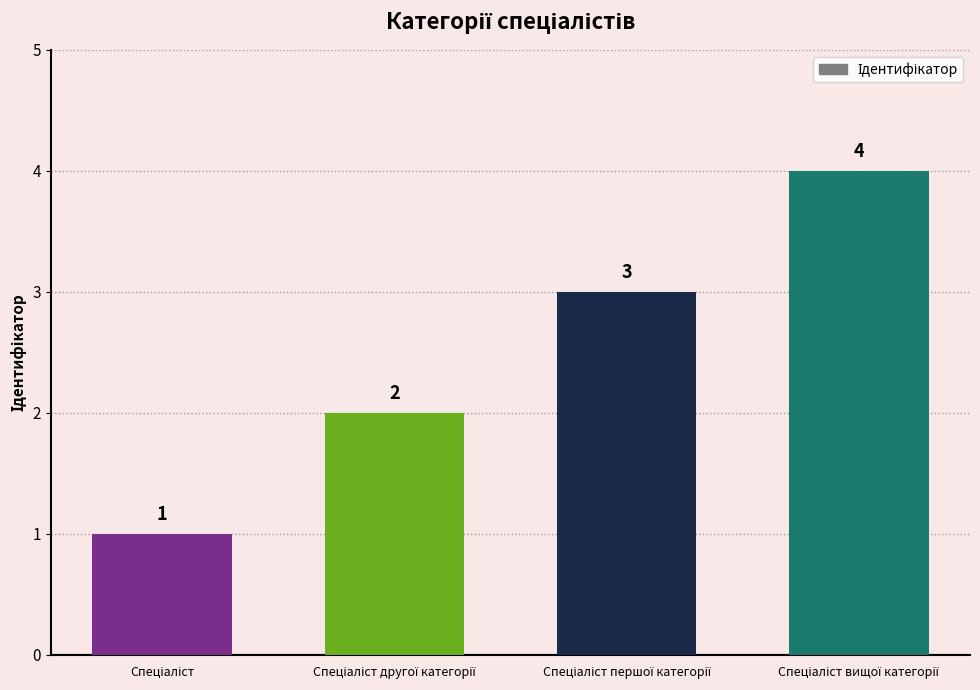

What is the greatest value displayed?

4